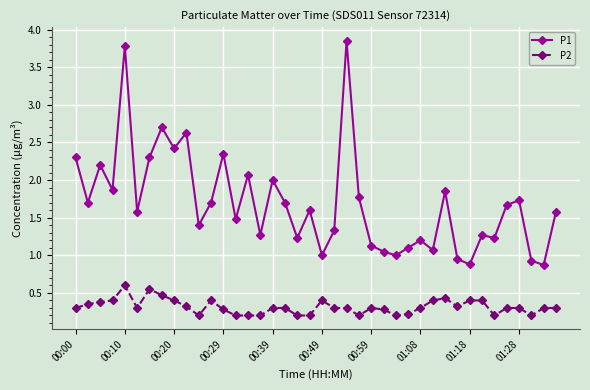

Which series has the largest total across all categories?

P1